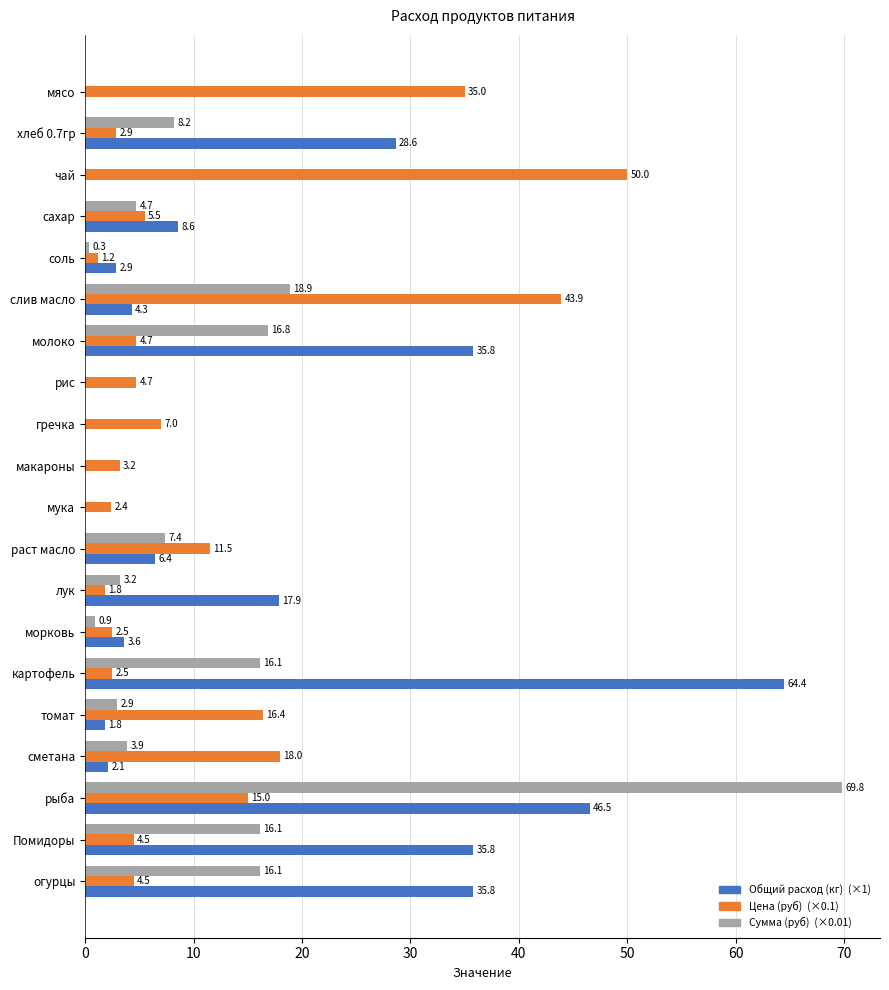

What is the greatest value displayed?

69.8